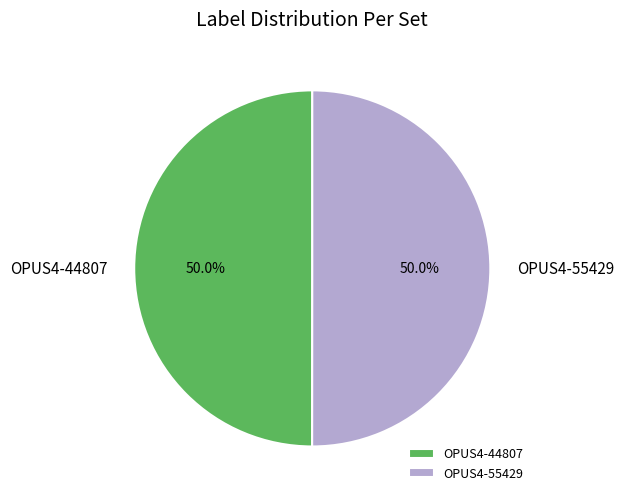

Approximately how many times larger is the value at OPUS4-44807 compared to OPUS4-55429?

1.0